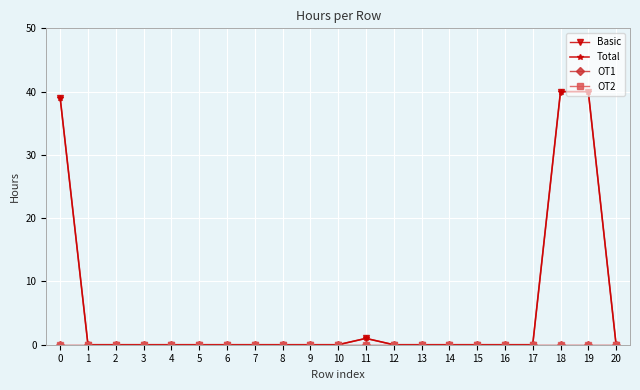

Does the chart have visible grid lines?

Yes